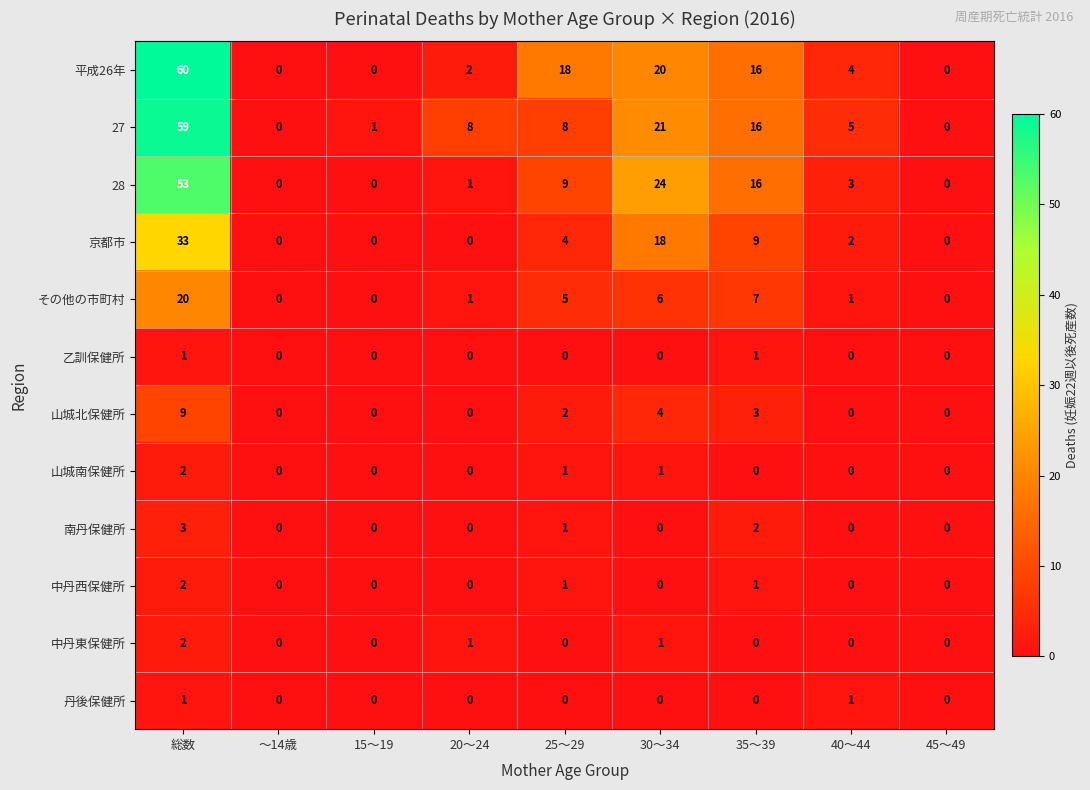

At which category does the chart reach its peak across all series?

総数